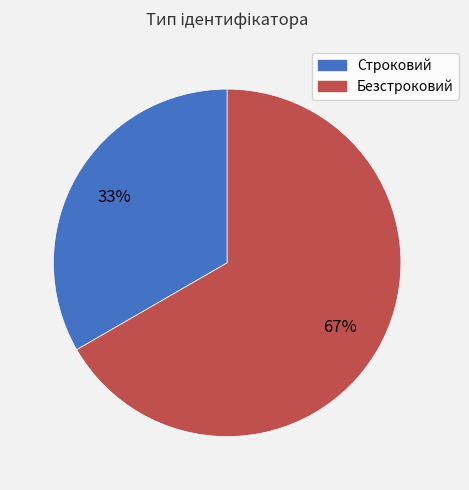

Combined, do Строковий and Безстроковий account for over 50%?

Yes